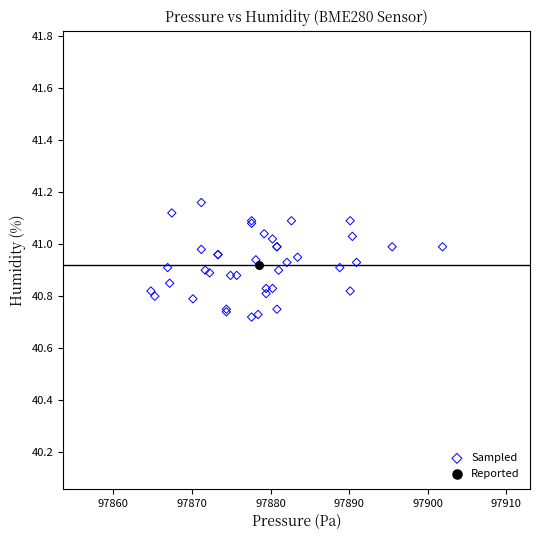

What are all the series names shown in the legend?

Sampled, Reported